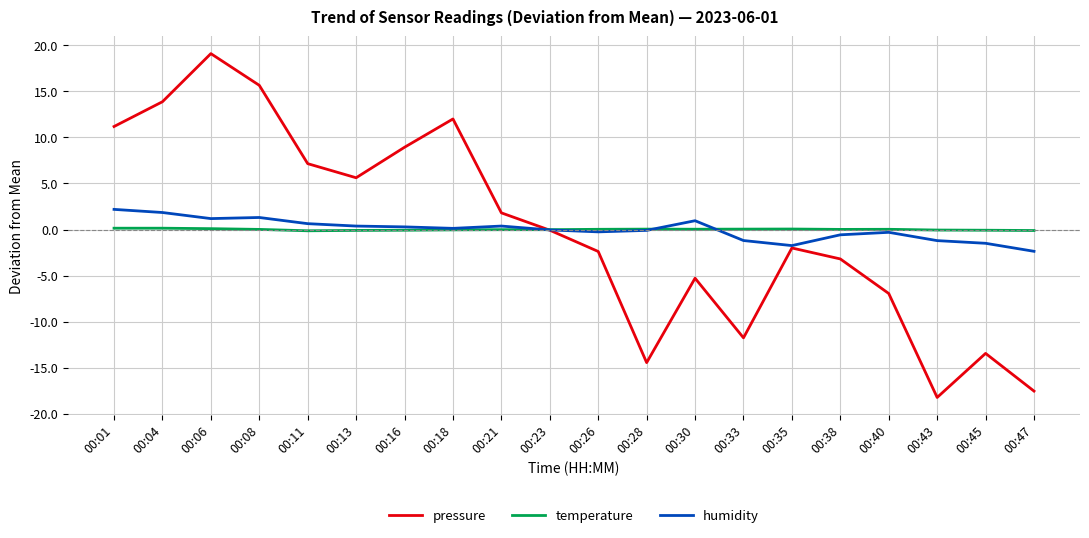

True or false: temperature and humidity intersect in this chart.

True